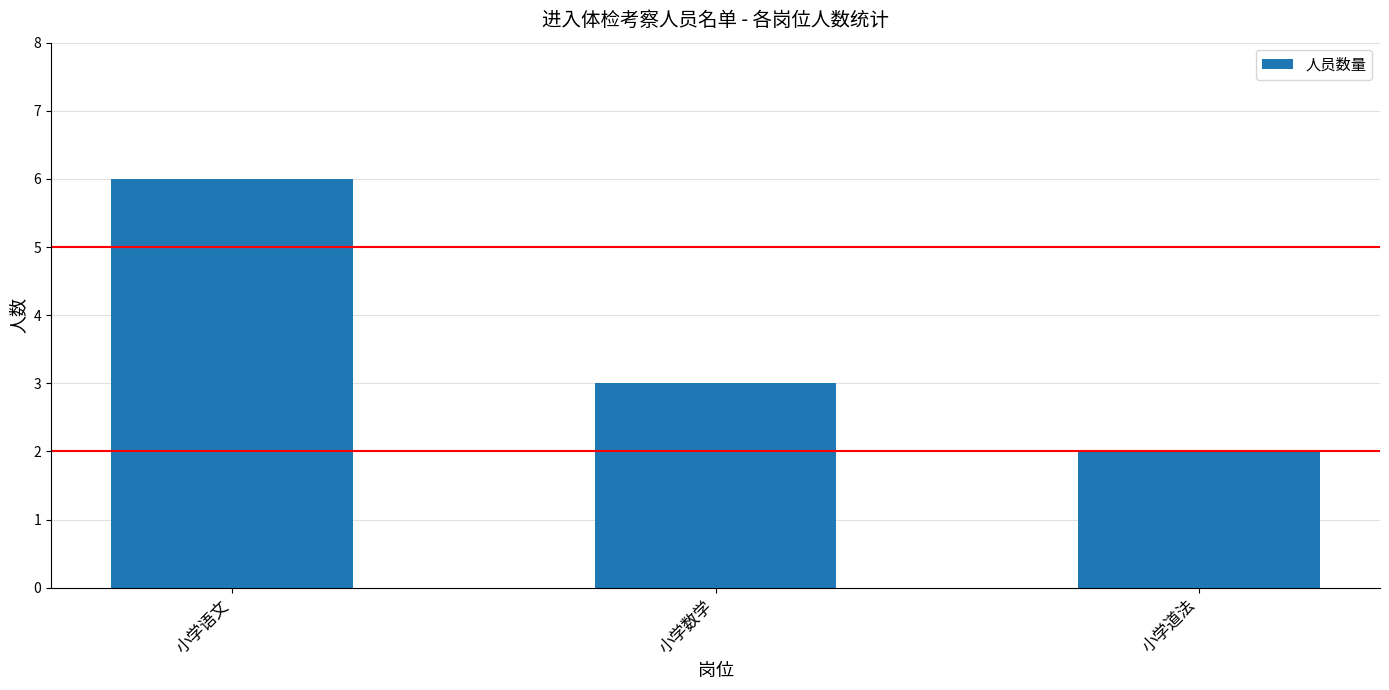

What is the value of the 2nd bar from the left?

3